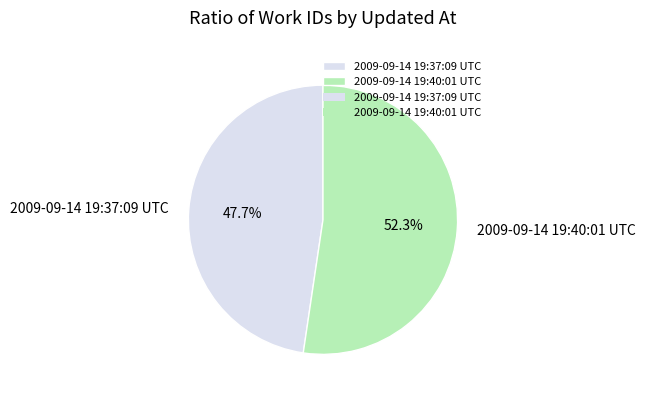

To the nearest percent, what portion does 2009-09-14 19:37:09 UTC represent?

48%